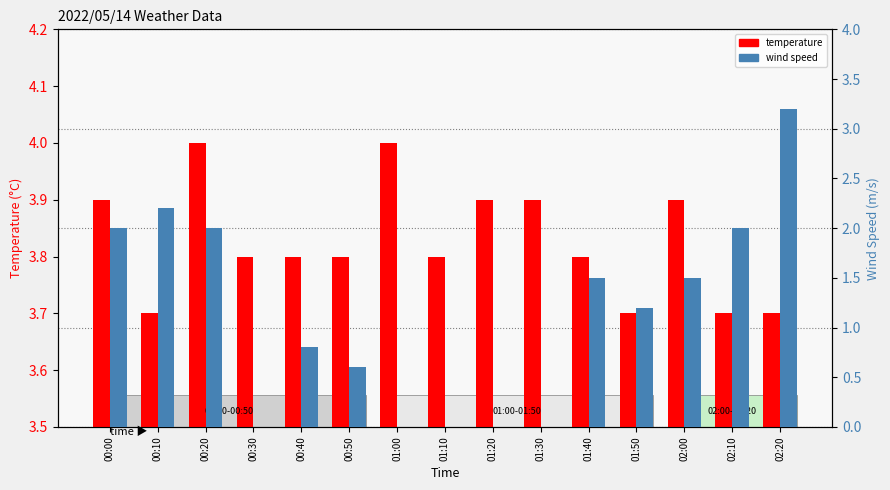

What is the approximate value of wind_speed at 00:00?

2.0